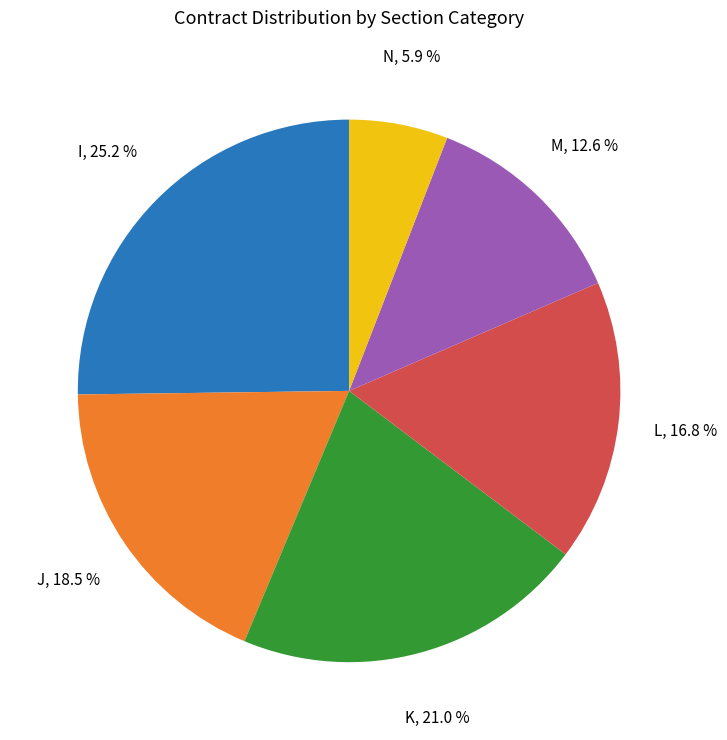

Combined, do J and M account for over 50%?

No